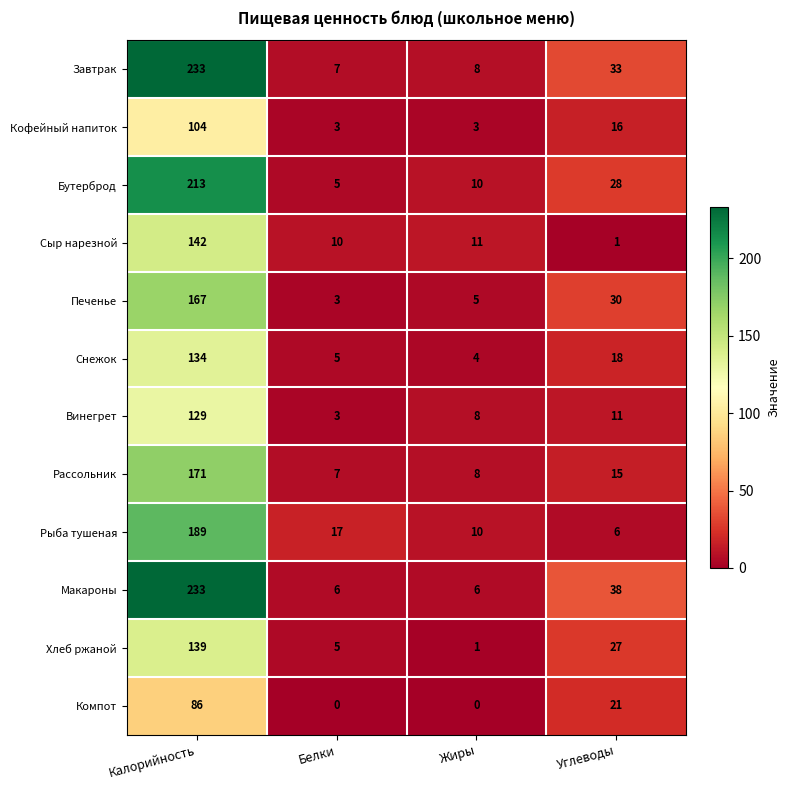

What is the difference between the highest and lowest values at Углеводы?

37